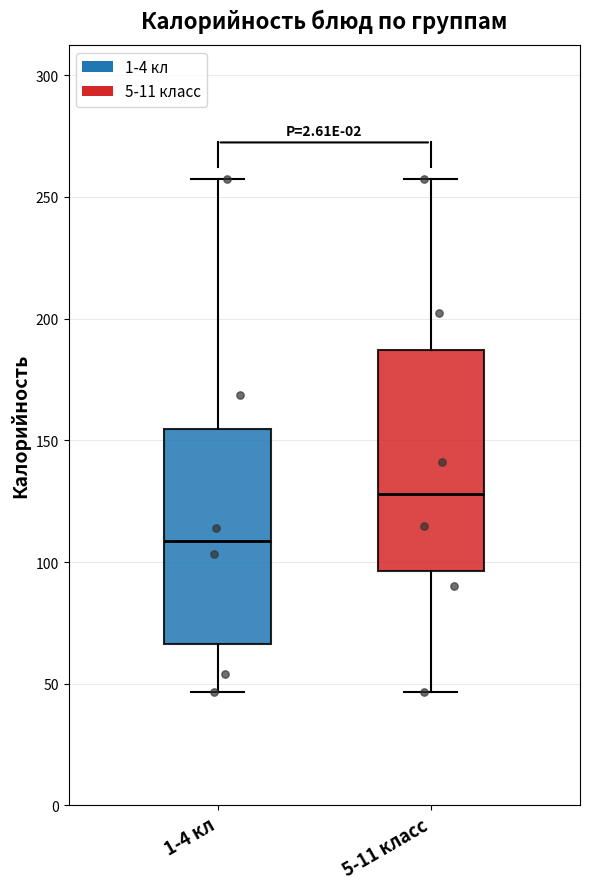

Reading left to right, transcribe this box plot: for each box, give where its median line is, the range the box spans, and where its two whiskers end, as read against the y-axis. The values are not printed on the chart, so give them approximately, as read against the axis.

1-4 кл: median 110, box 65 to 155, whiskers 45 to 255
5-11 класс: median 130, box 95 to 185, whiskers 45 to 255